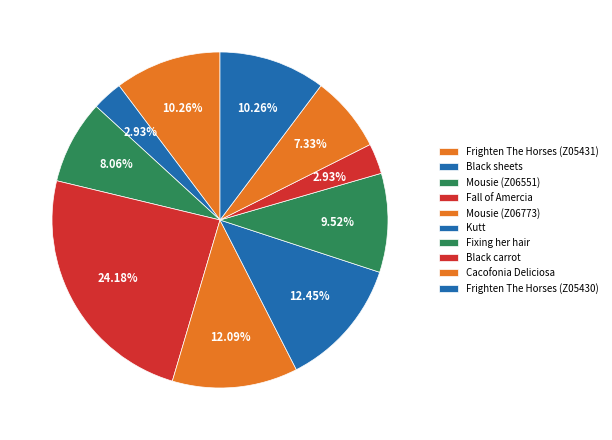

Which slice is the largest?

Fall of Amercia